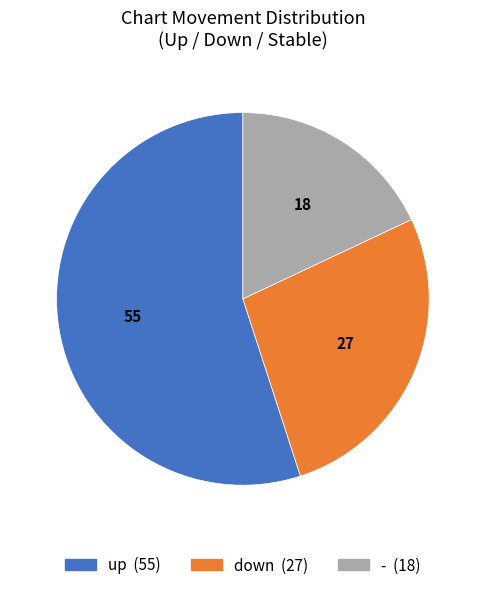

How many slices are in this pie chart?

3